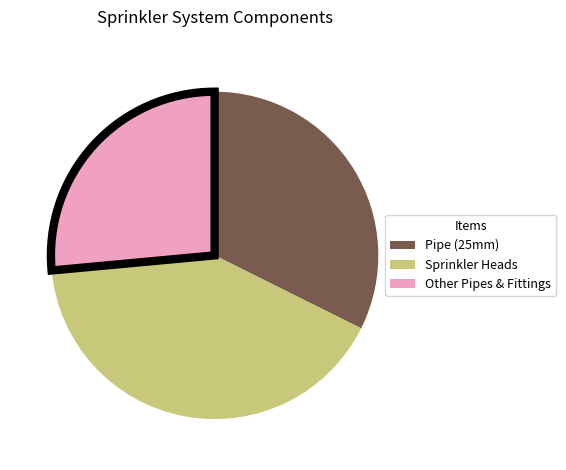

How many segments does this pie chart have?

3